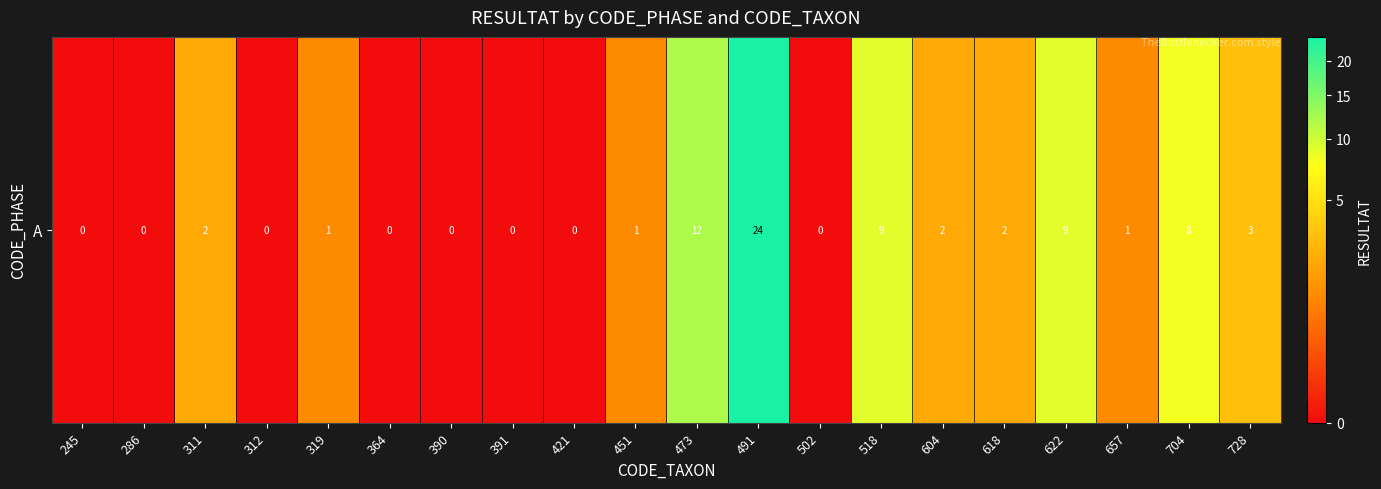

Rank the categories by value from highest to lowest.

491, 473, 518, 622, 704, 728, 311, 604, 618, 319, 451, 657, 245, 286, 312, 364, 390, 391, 421, 502